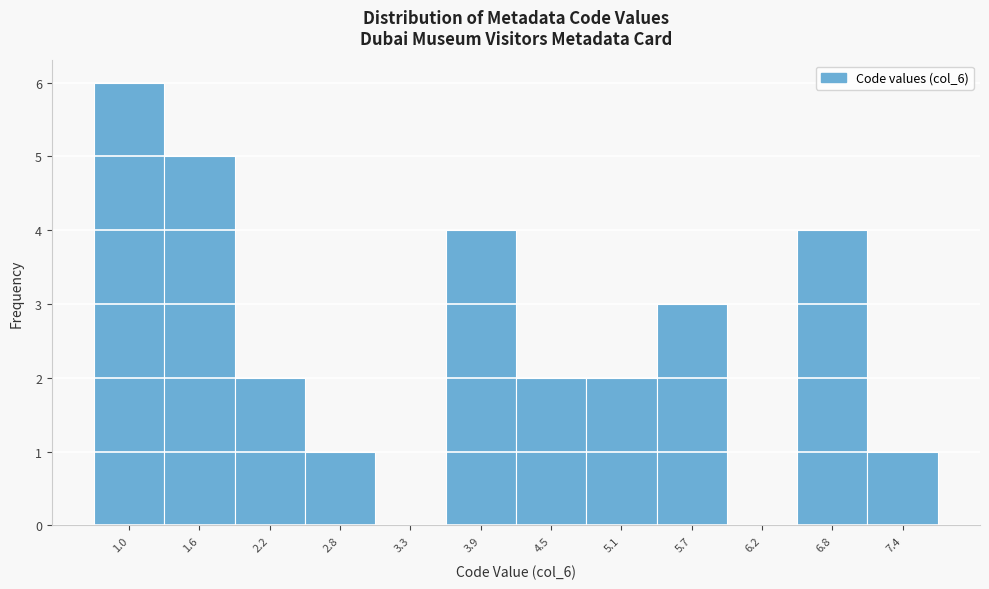

Reading left to right, extract all data points from this chart.

1.0=6	1.6=5	2.2=2	2.8=1	3.3=0	3.9=4	4.5=2	5.1=2	5.7=3	6.2=0	6.8=4	7.4=1